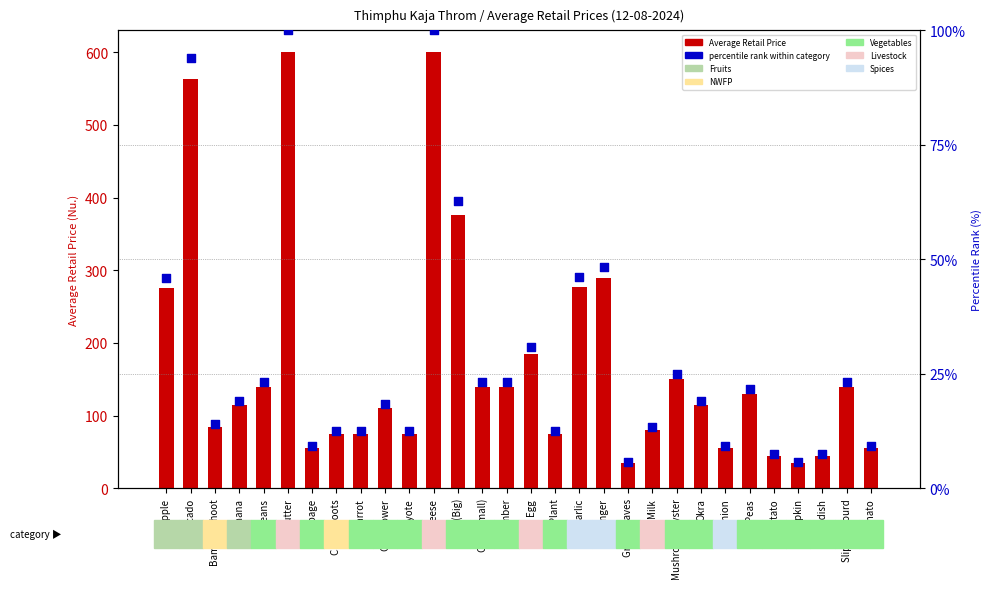

What are all the series names shown in the legend?

Average Retail Price, percentile rank within category